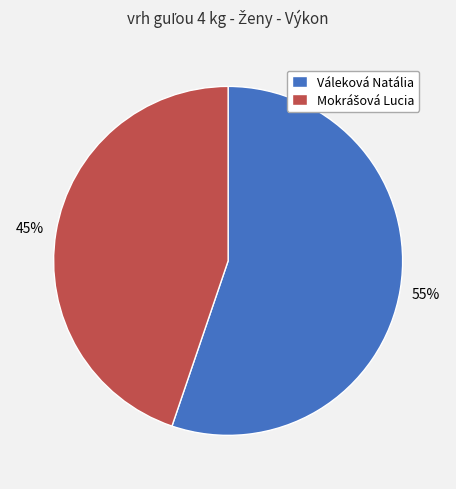

To the nearest percent, what is the difference between the largest and smallest slice percentages?

10%